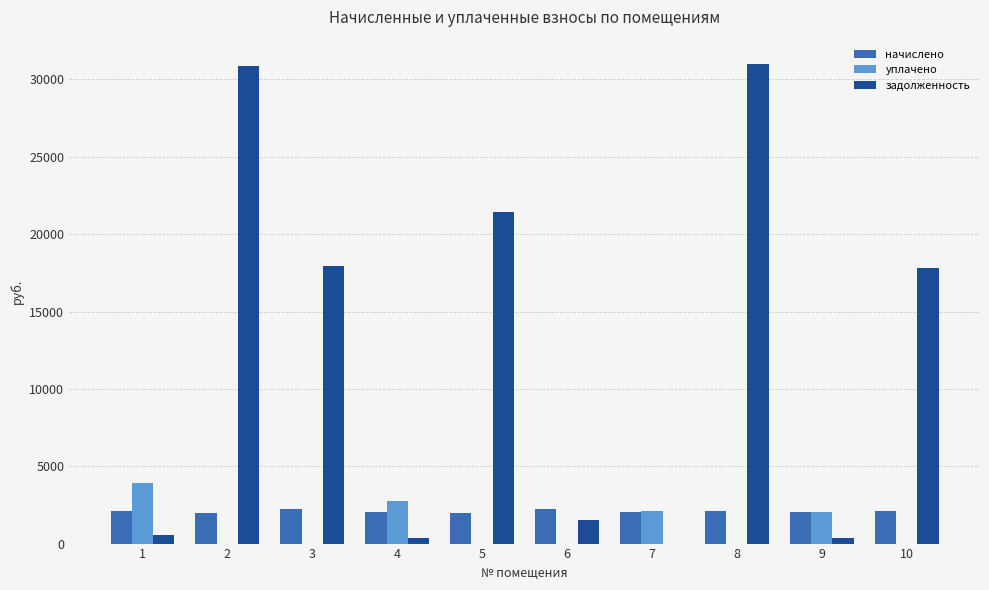

Which series has the widest spread of values?

задолженность